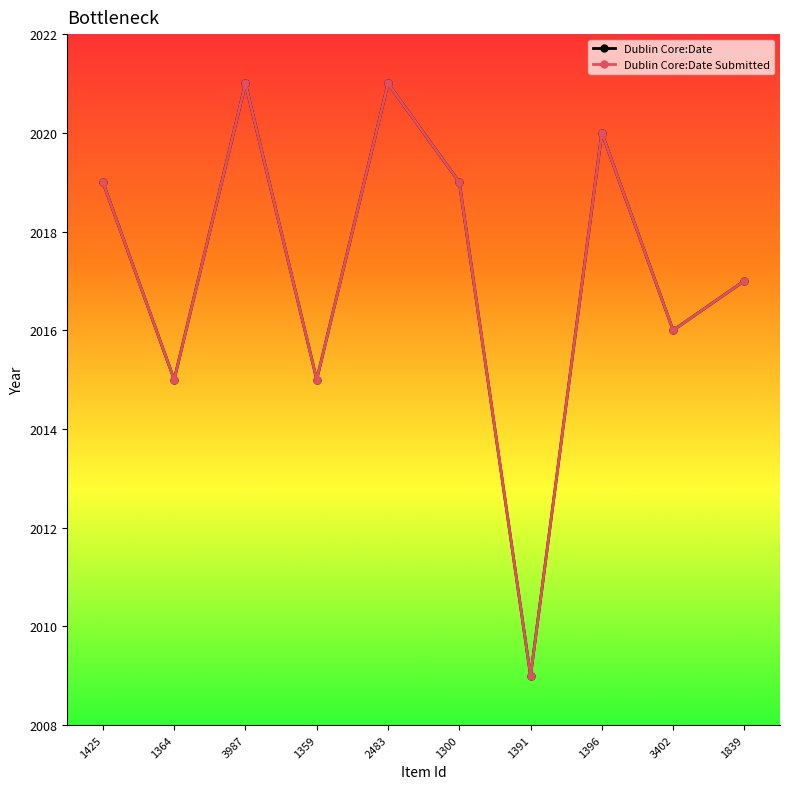

Where does the Dublin Core:Date series first go above 2019?

3987